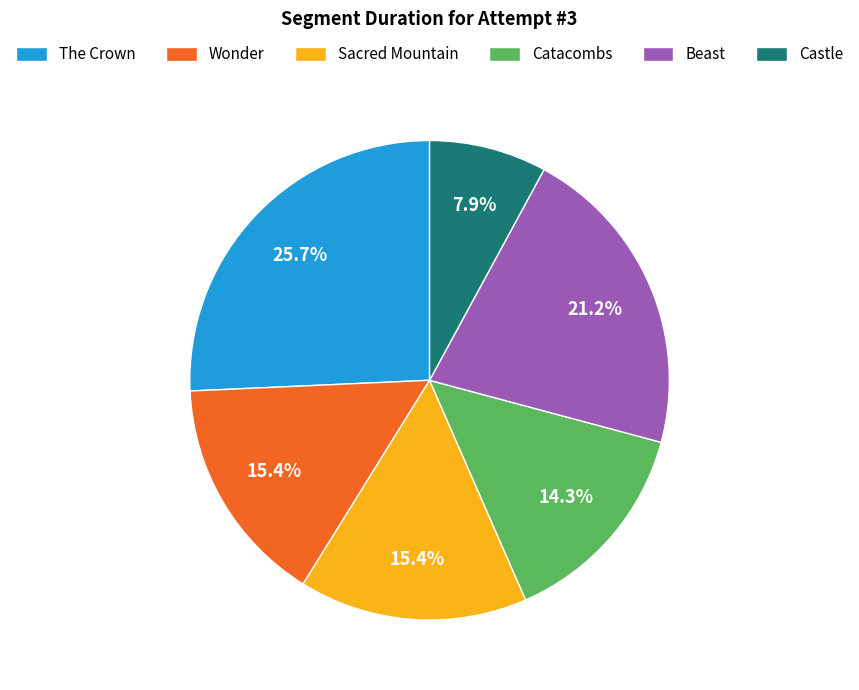

Is the sum of Castle and Wonder greater than half?

No